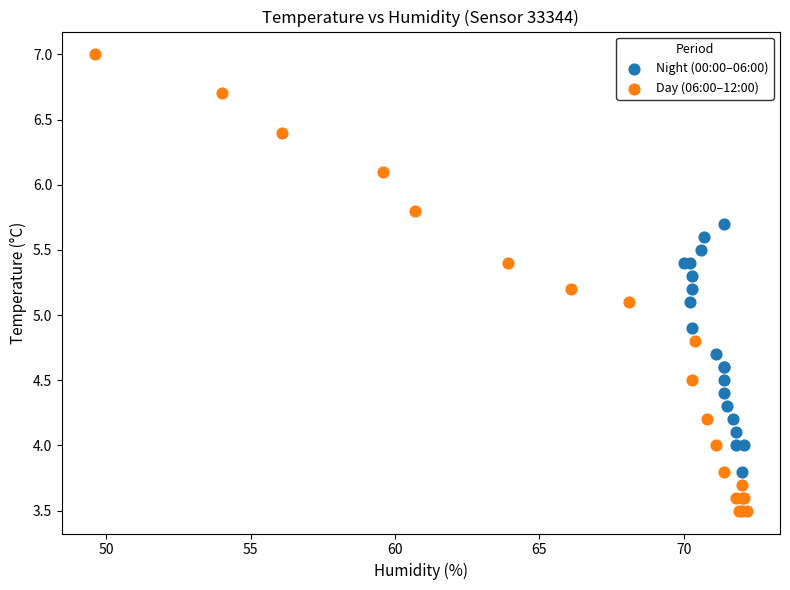

Which series has the widest spread of Y values?

Day (06:00–12:00)